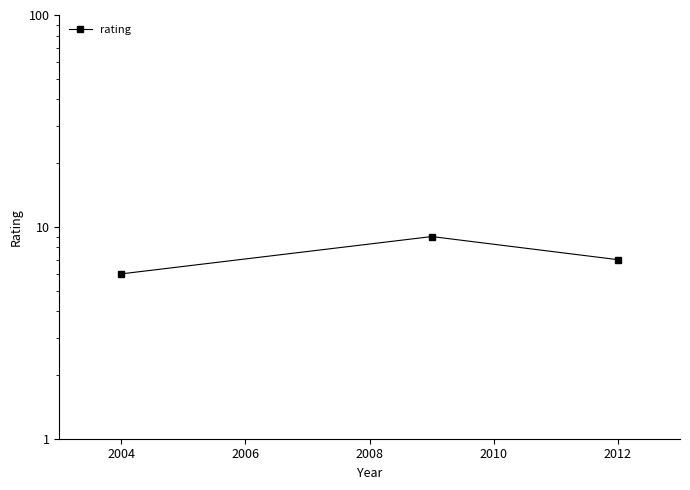

True or false: the data shows 12 at 2004.

False